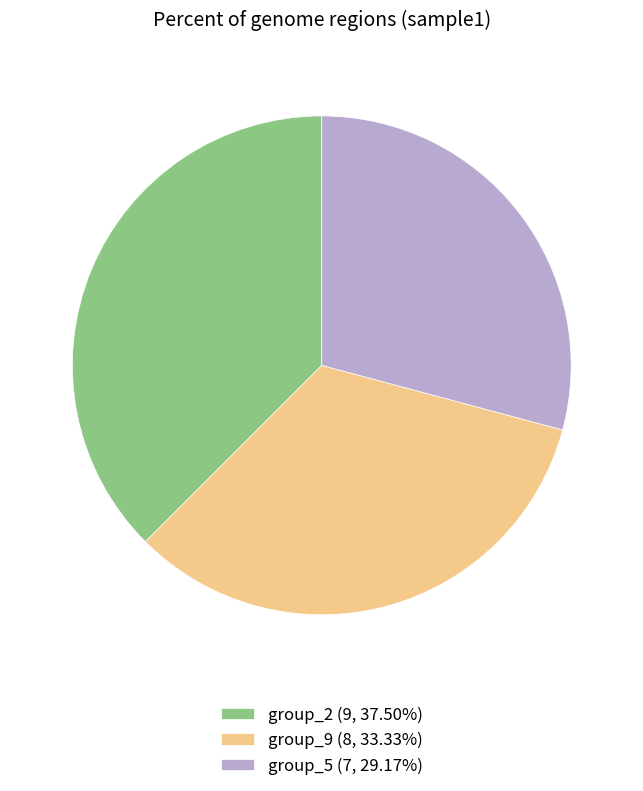

Is group_2 (9, 37.50%) the majority of the pie?

No